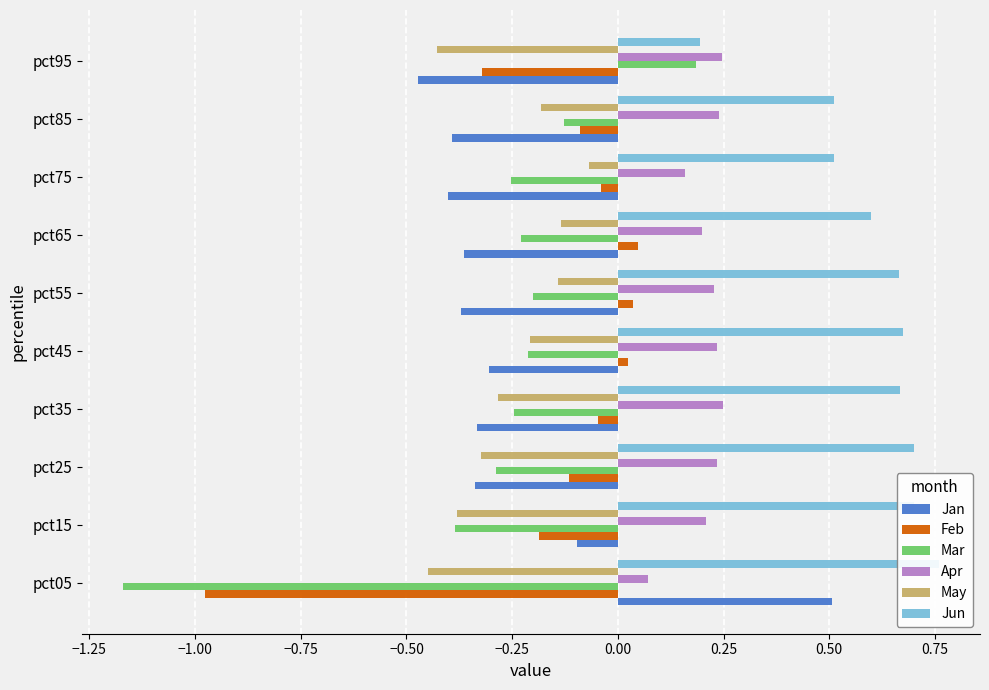

At how many categories does at least one series exceed 0?

10